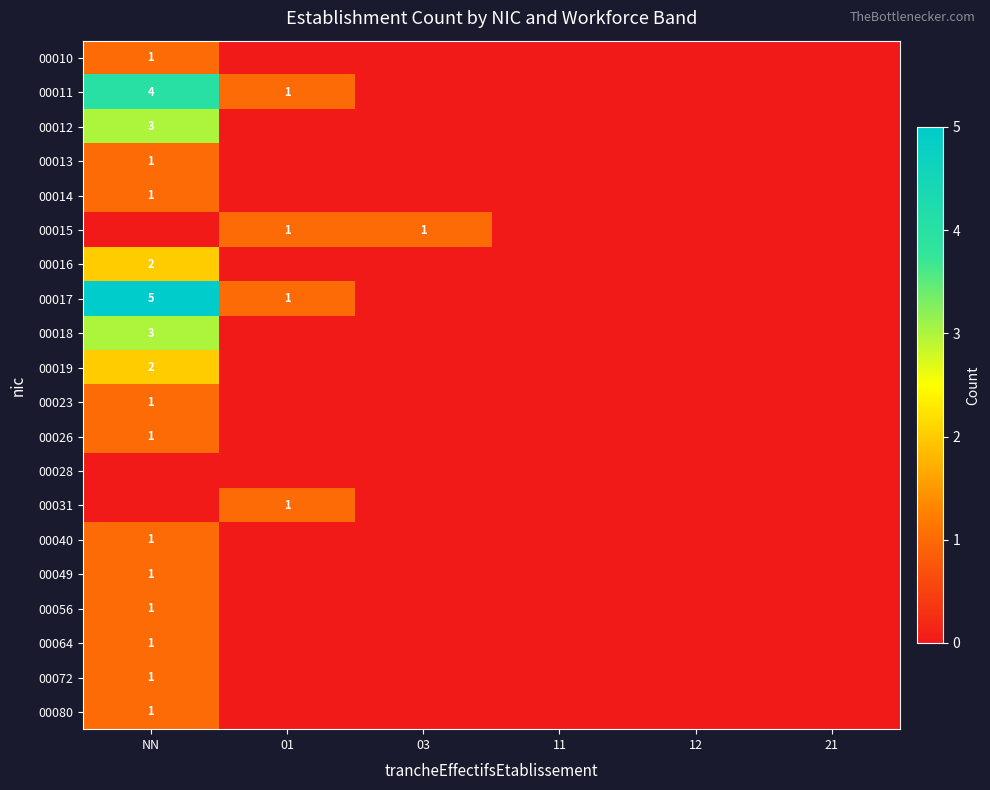

True or false: 00016 has a value of 4 at NN.

False